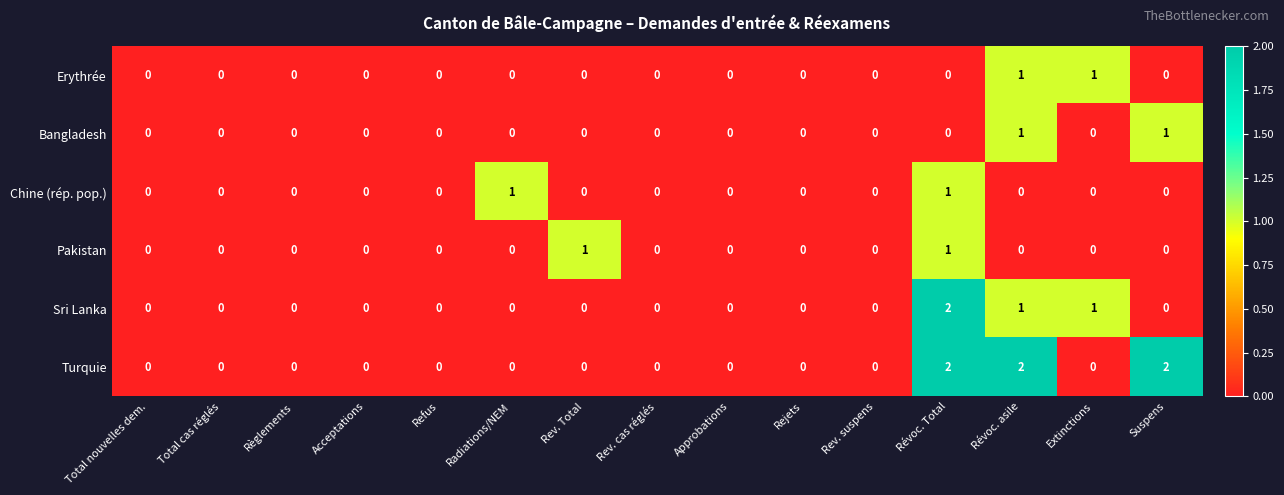

Which series changed the most between Rev. suspens and Suspens?

Turquie